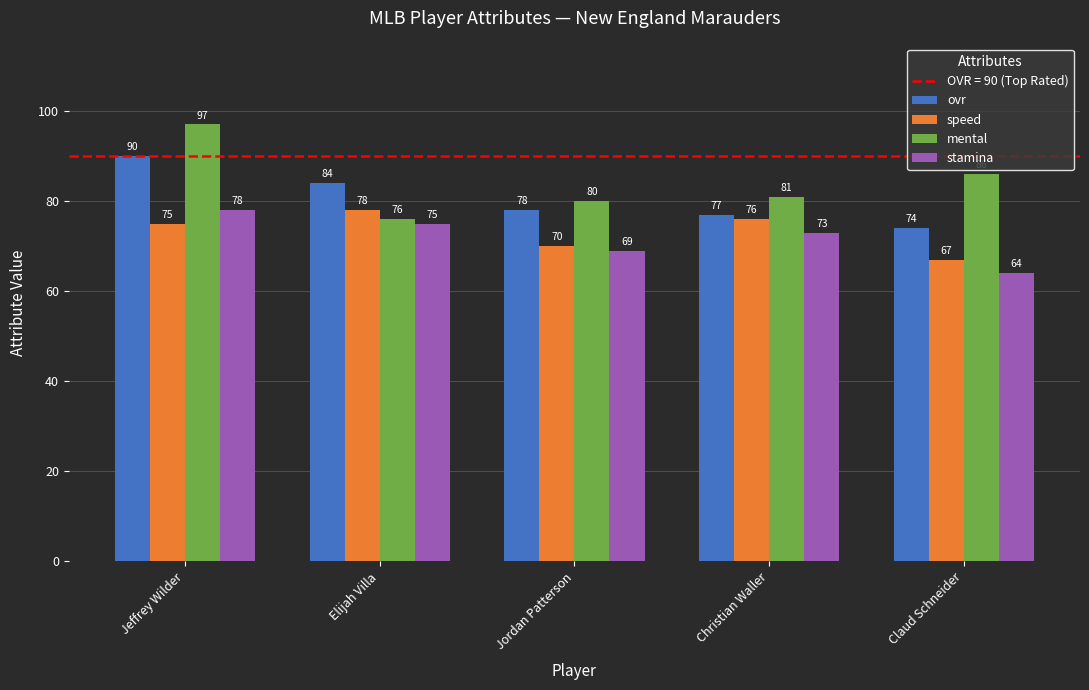

What is the label of the 4th bar from the right?

Elijah Villa